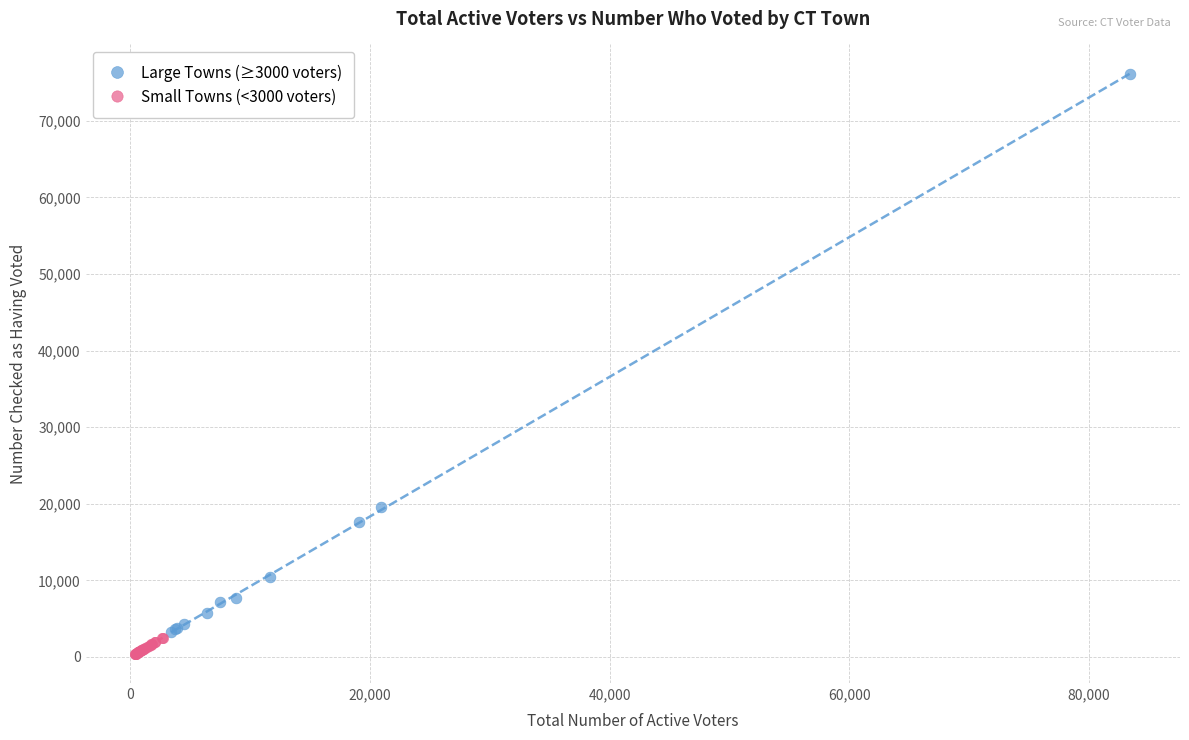

Which series has the widest spread of Y values?

Large Towns (≥3000 voters)